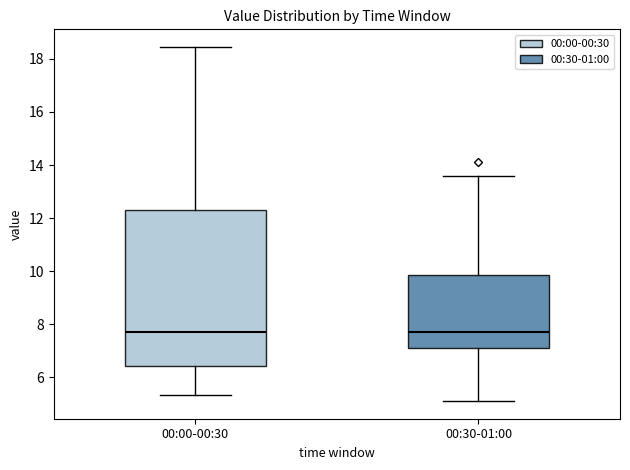

Reading left to right, read every box against the y-axis: the position of its median line, the range the box covers, and the ends of its whiskers. The values are not printed on the chart, so give them approximately, as read against the axis.

00:00-00:30: median 7.8, box 6.4 to 12.2, whiskers 5.4 to 18.4
00:30-01:00: median 7.8, box 7.2 to 9.8, whiskers 5.2 to 13.6